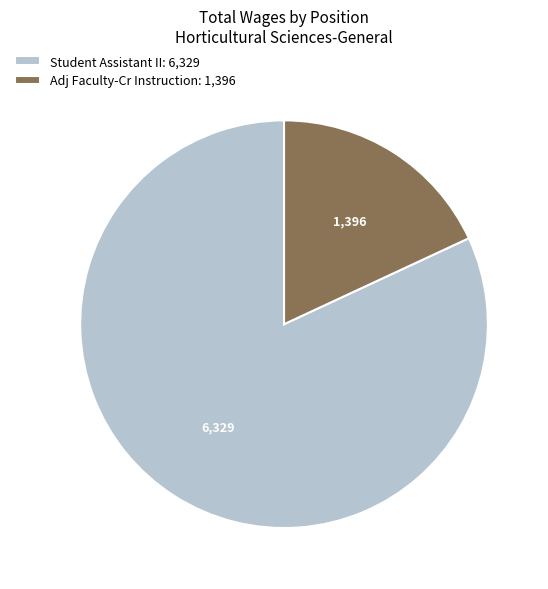

What is the ratio of the value at Adj Faculty-Cr Instruction to the value at Student Assistant II?

0.2